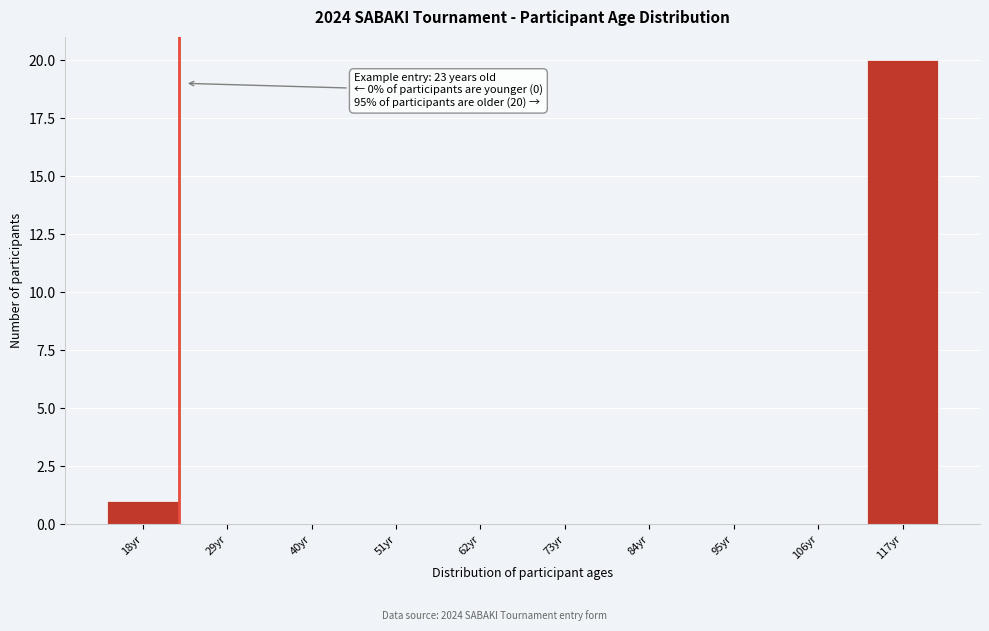

Reading left to right, list all the values displayed in this chart.

18yr=1	29yr=0	40yr=0	51yr=0	62yr=0	73yr=0	84yr=0	95yr=0	106yr=0	117yr=20